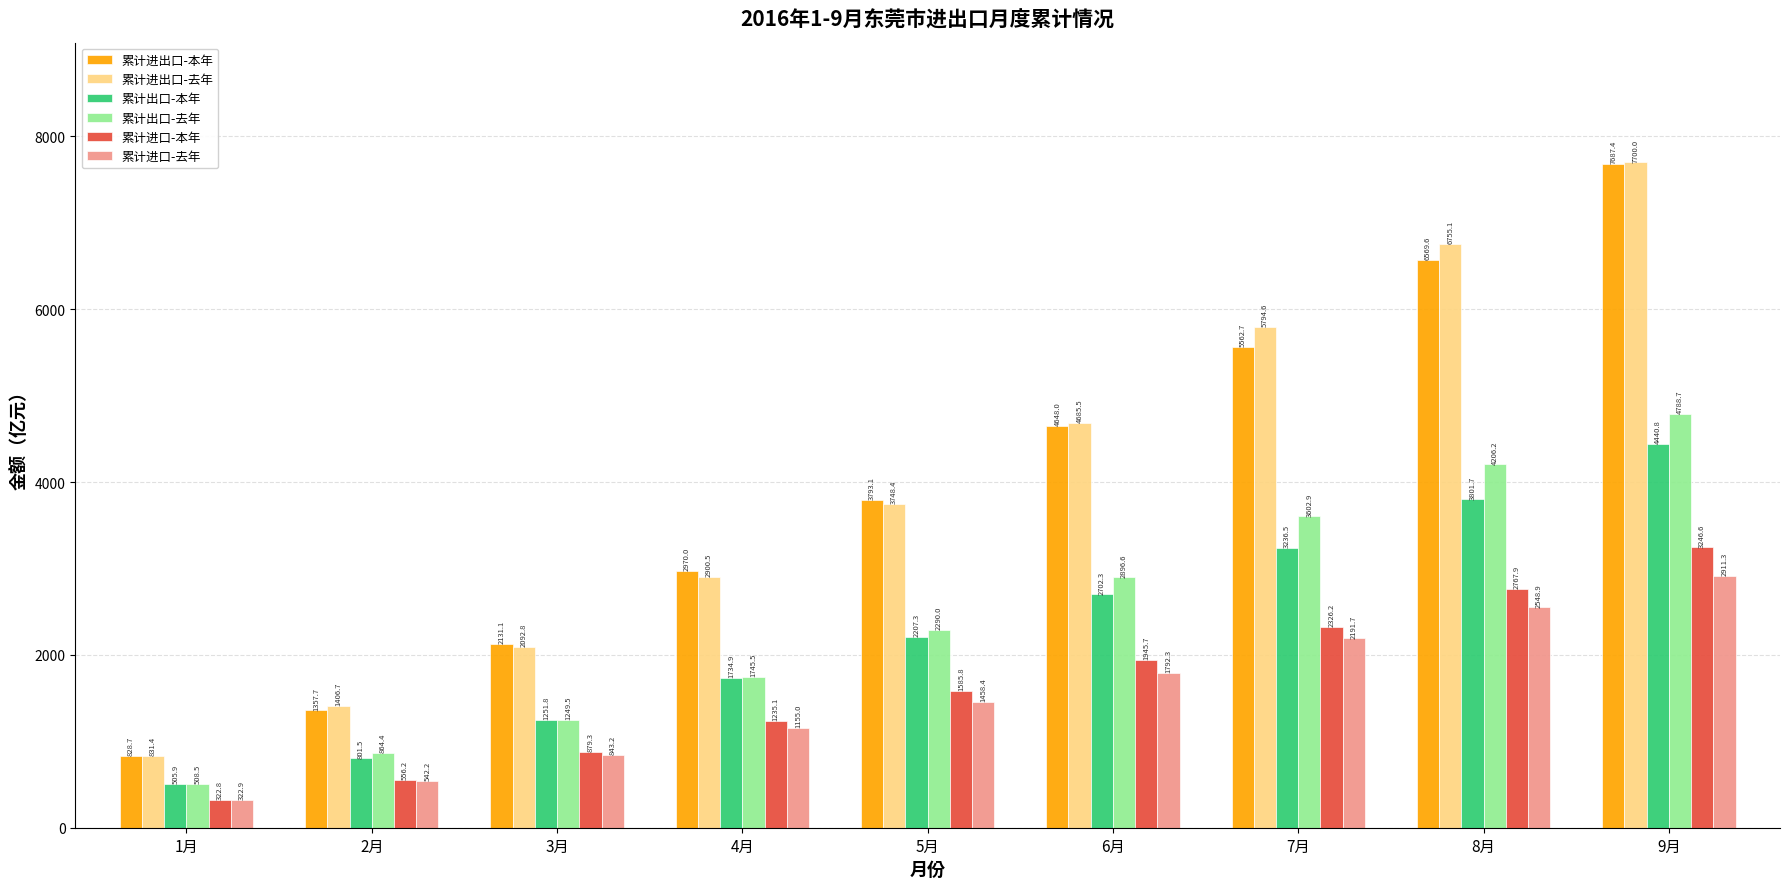

Which series changed the most between 3月 and 4月?

累计进出口-本年